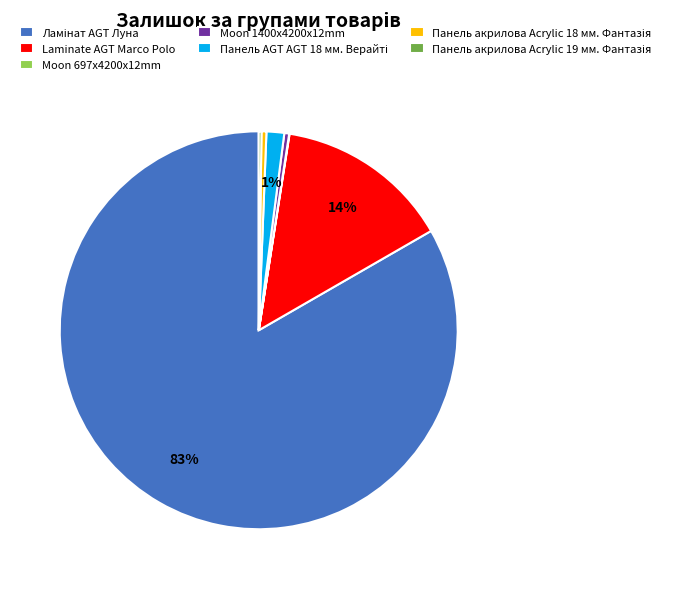

The Moon 1400x4200x12mm slice represents 0% of the pie. True or false?

True